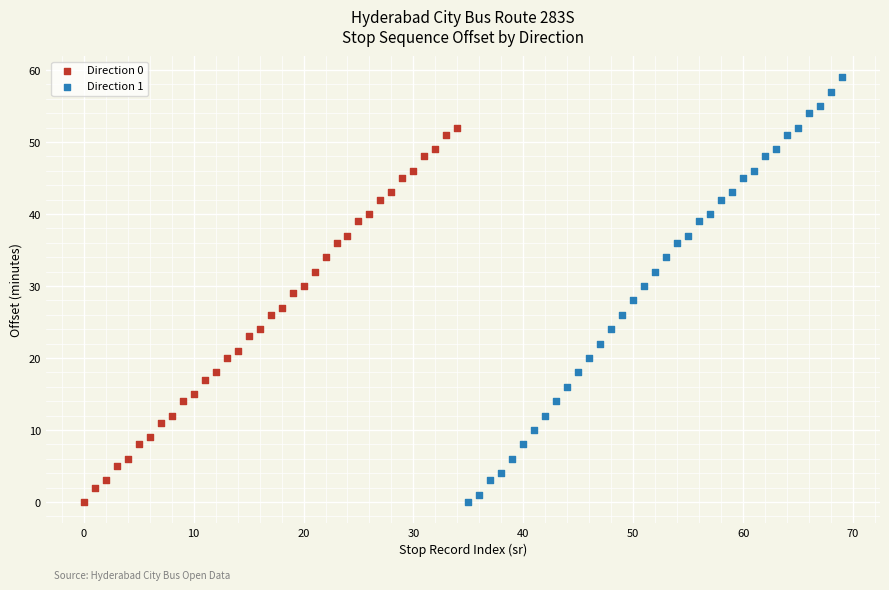

Which series has the largest Y range (max minus min)?

Direction 1